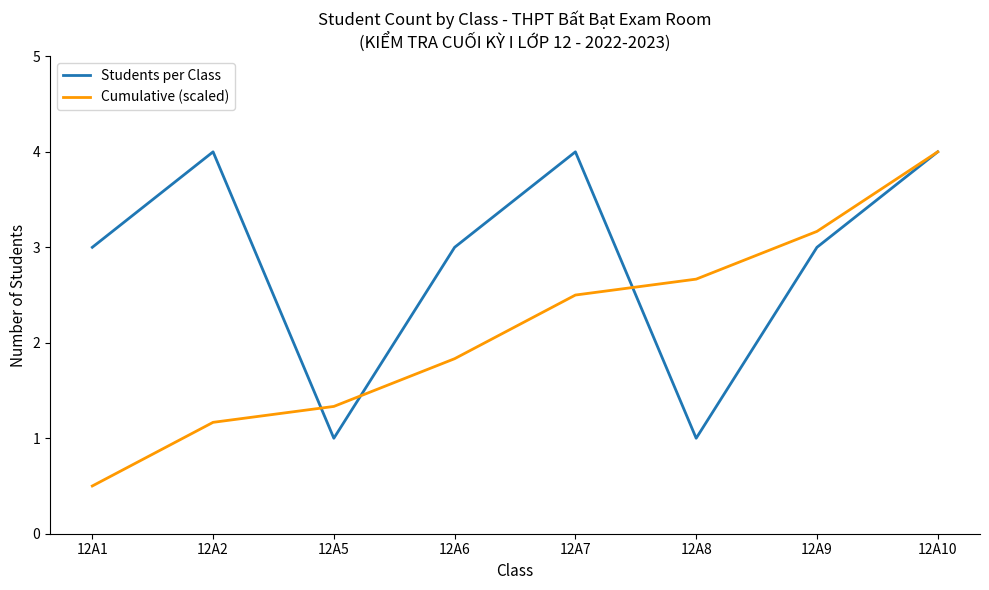

Reading right to left, what are all the values shown in this chart?

Students per Class: 4.0	3.0	1.0	4.0	3.0	1.0	4.0	3.0
Cumulative (scaled): 4.0	3.2	2.7	2.5	1.8	1.3	1.2	0.5